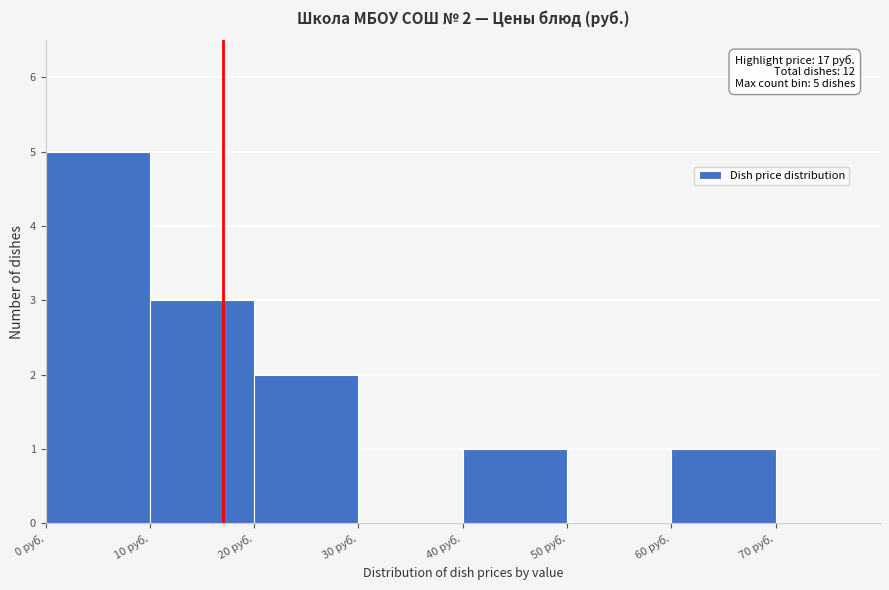

Which range on the x-axis has the tallest bar?

0 to 10